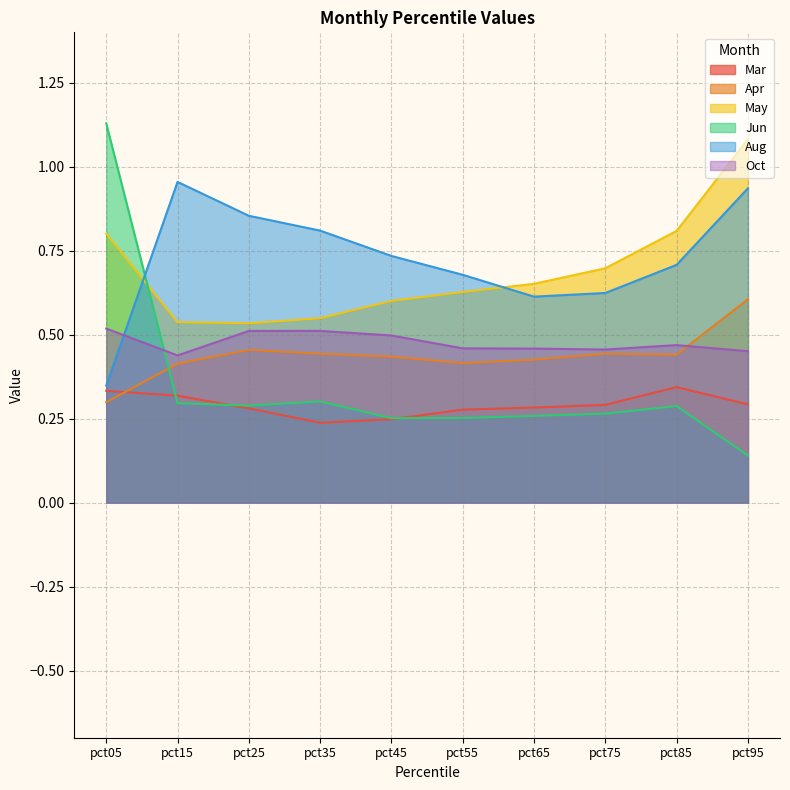

At pct95, list the series in order from smallest to largest.

Jun, Mar, Oct, Apr, Aug, May